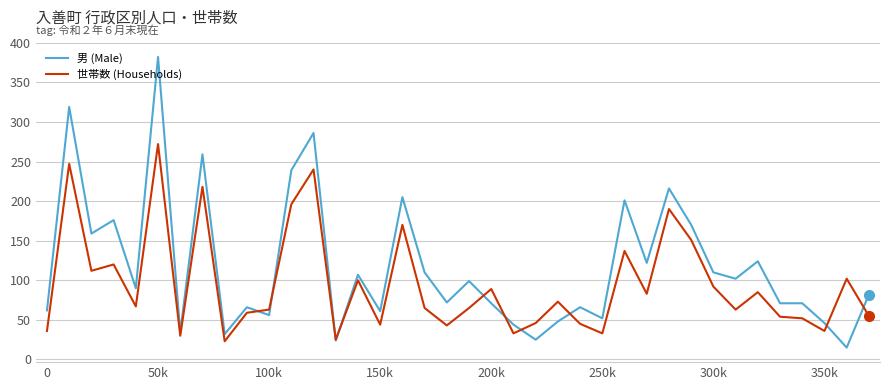

What is the highest value of the 世帯数 (Households) series?

272